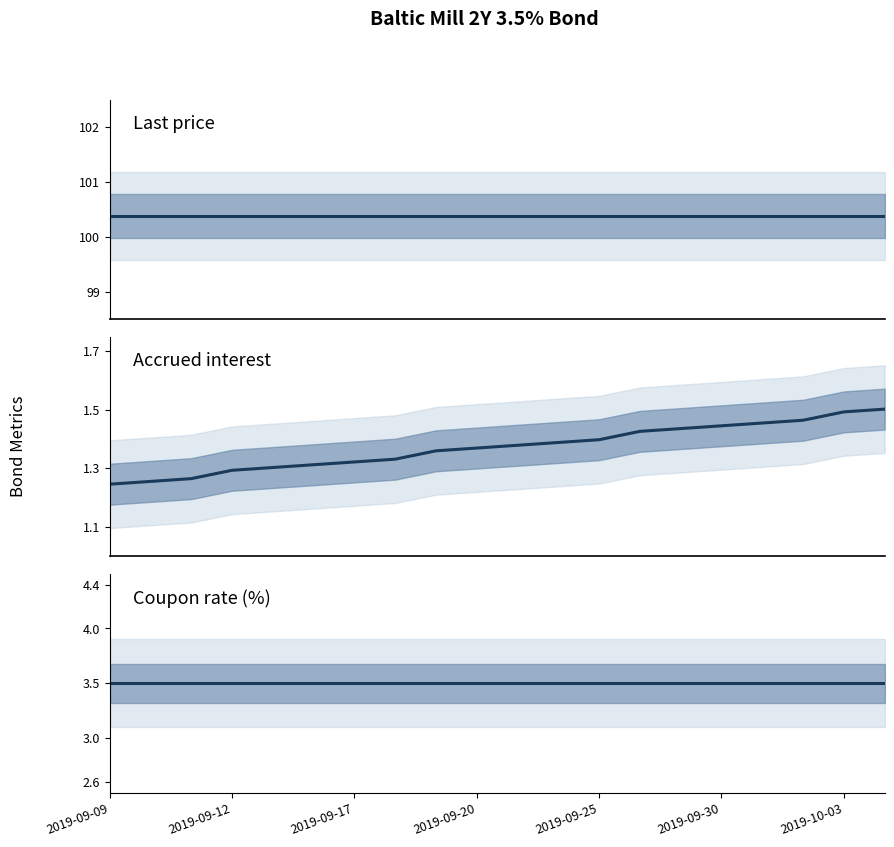

True or false: Coupon rate (%) and Accrued interest intersect in this chart.

False